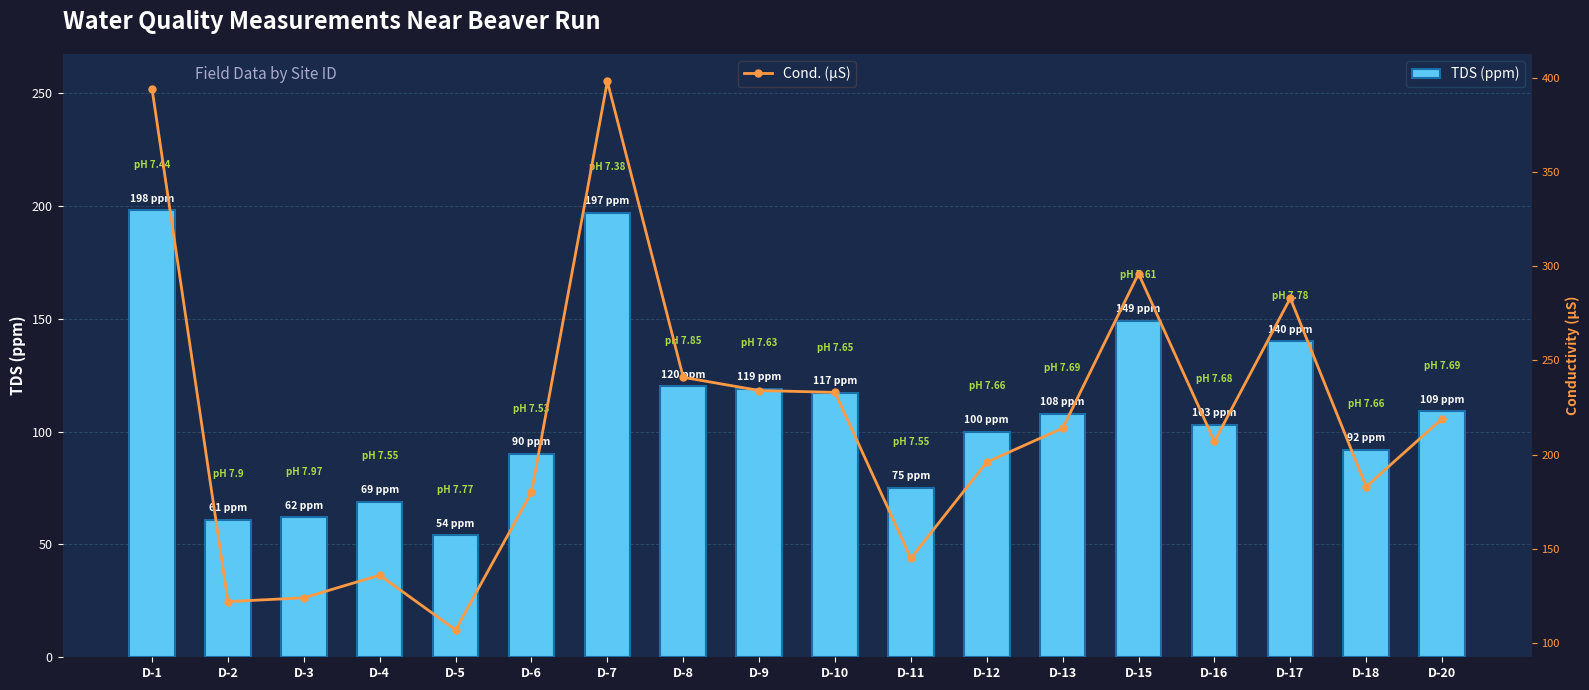

The value of TDS (ppm) at D-3 is 62. True or false?

True